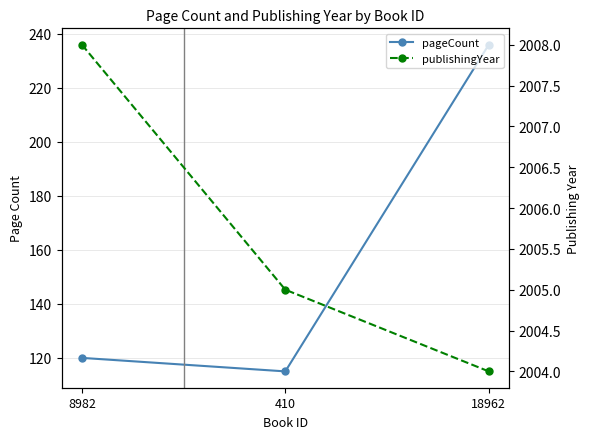

Reading left to right, extract all data points from this chart.

pageCount: 8982=120	410=115	18962=236
publishingYear: 8982=2008	410=2005	18962=2004